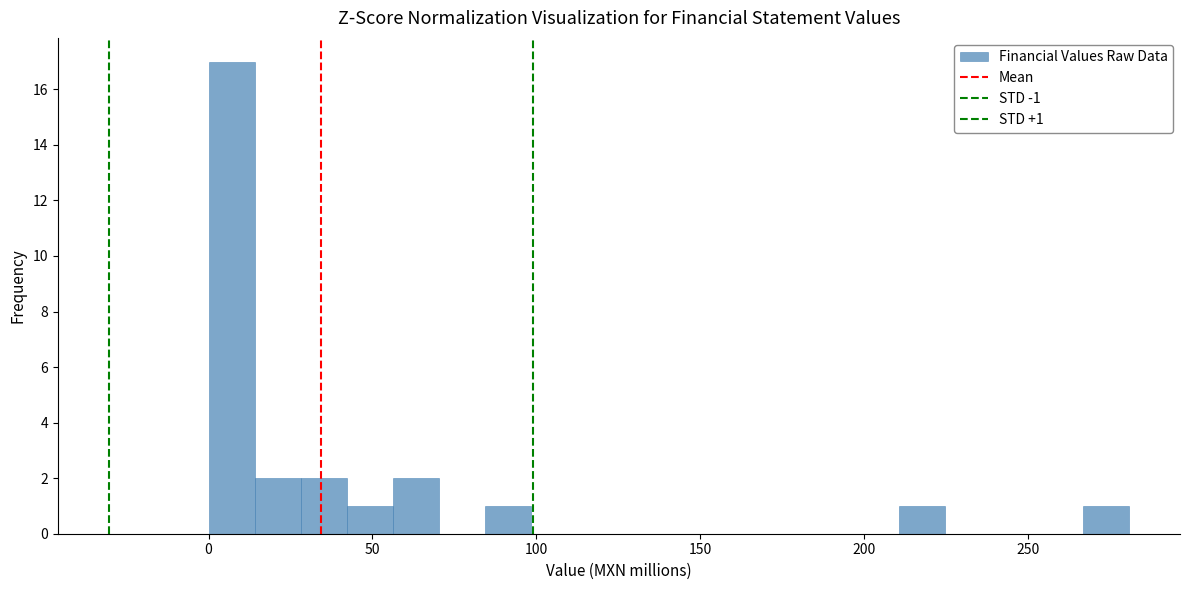

Read against the x-axis, roughly where is the centre of the tallest bar?

5